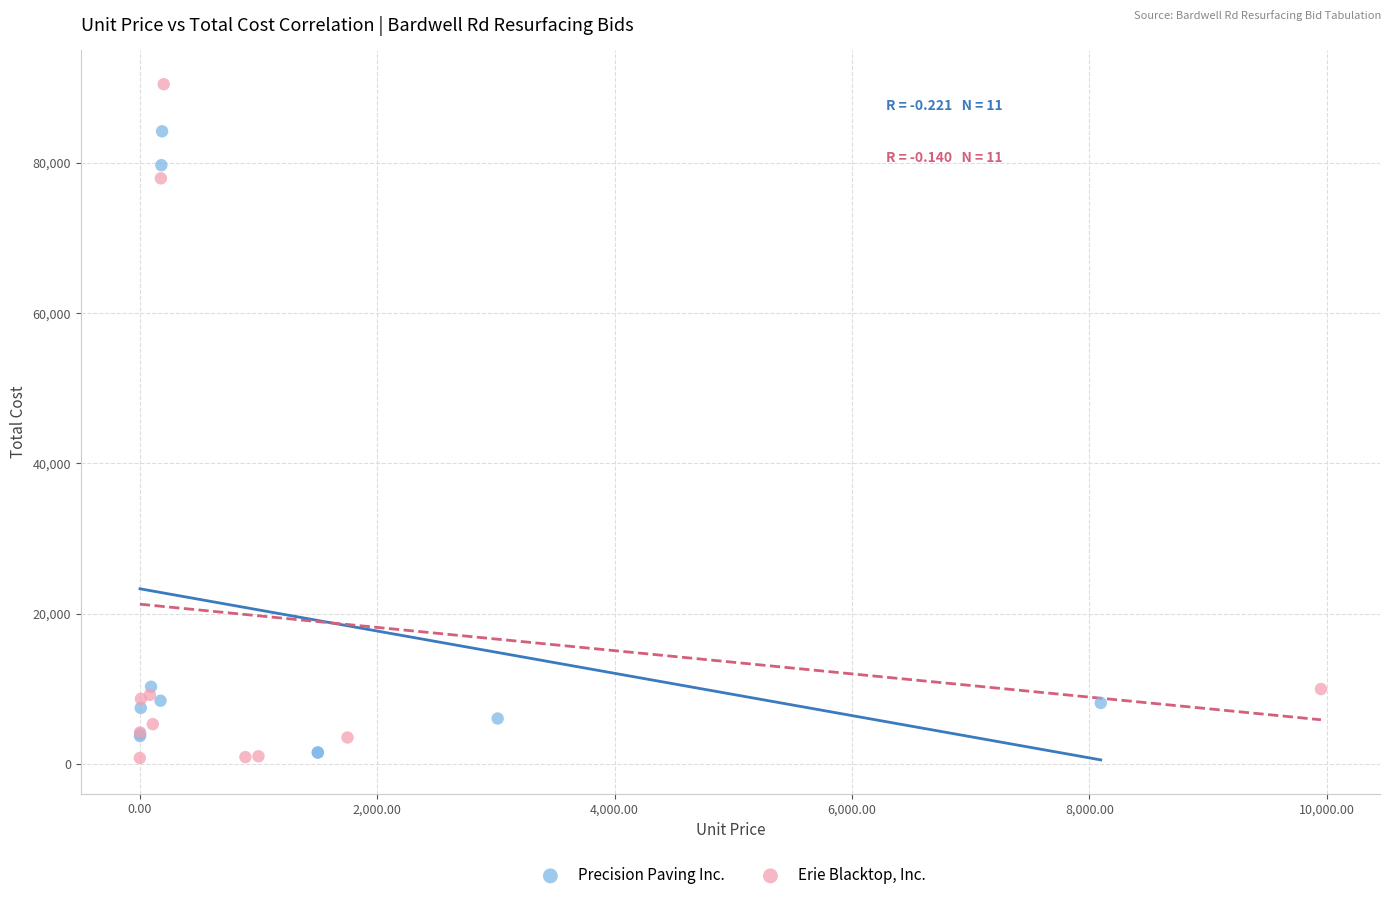

Which series has the widest spread of Y values?

Erie Blacktop, Inc.